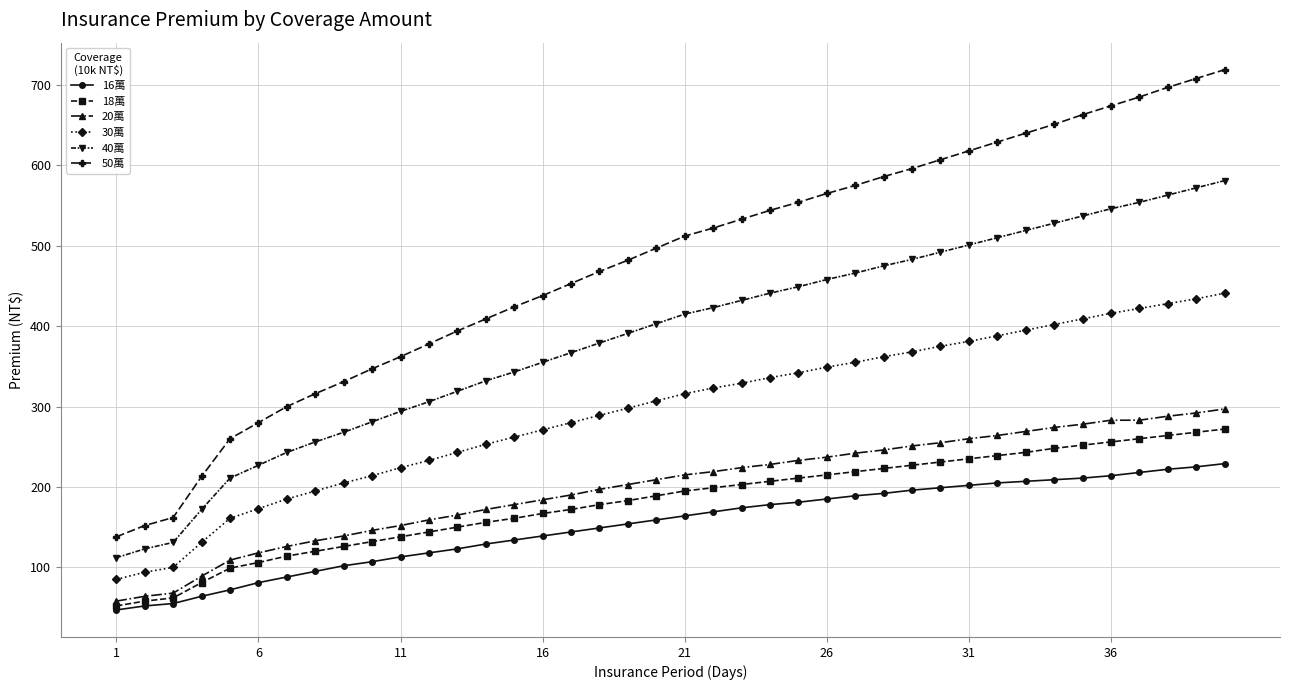

Which series has the largest range (max minus min)?

50萬